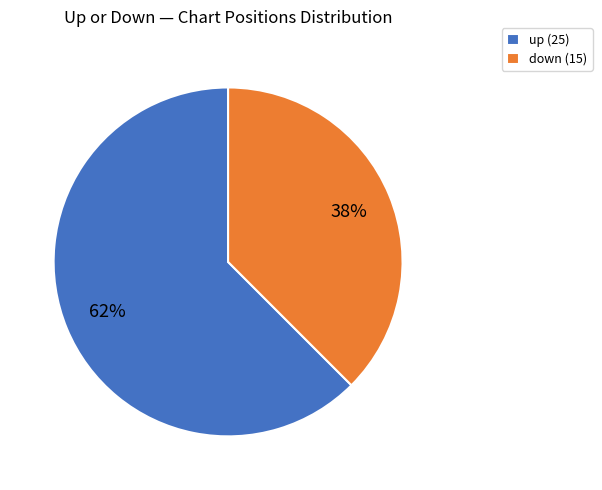

Between down and up, which is larger?

up